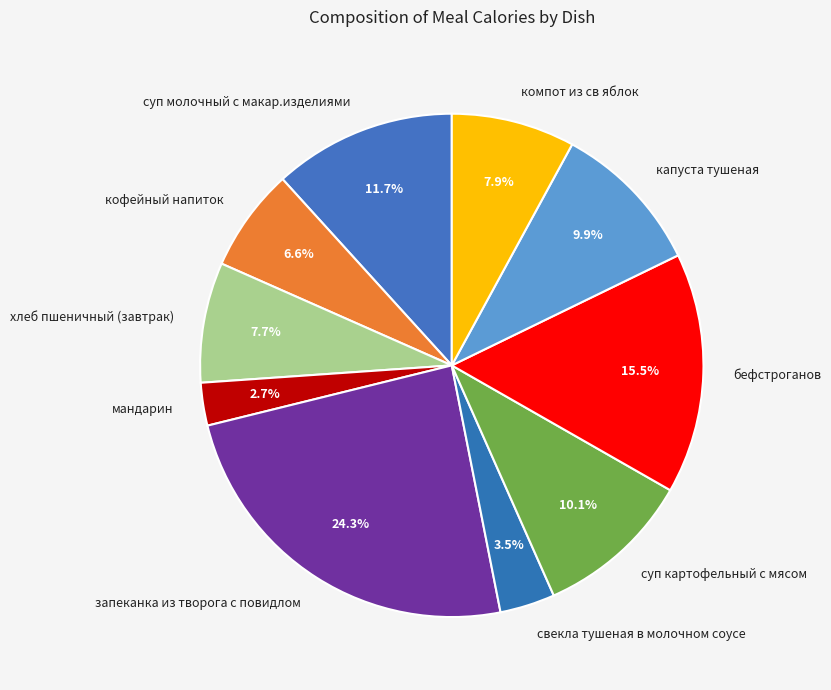

The мандарин slice represents 3% of the pie. True or false?

True